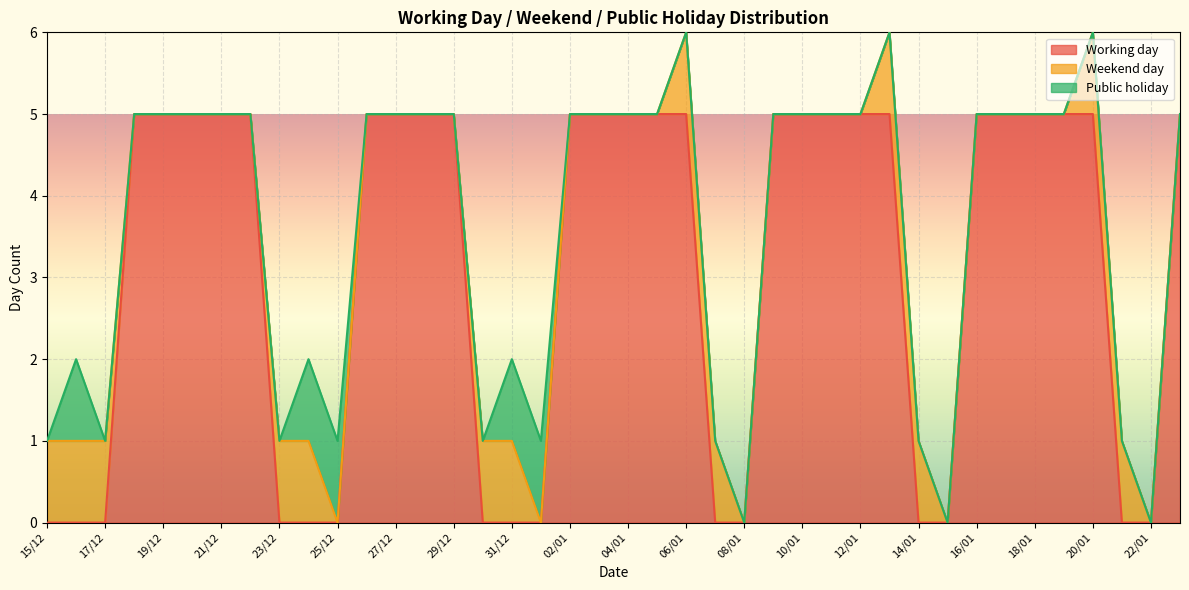

Is it true that Working day equals 9 at 27/12?

False